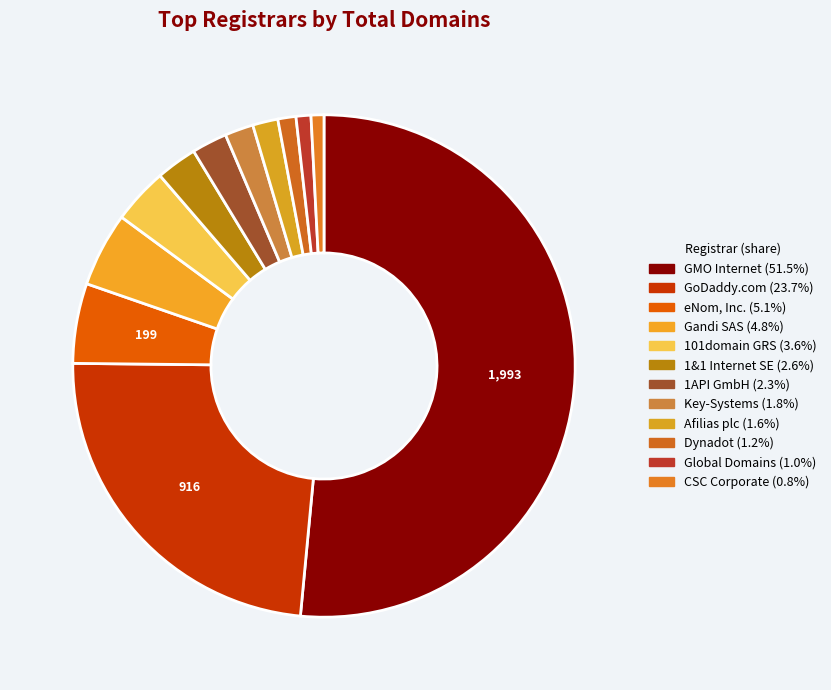

Rank the categories by value from lowest to highest.

CSC Corporate, Global Domains, Dynadot, Afilias plc, Key-Systems, 1API GmbH, 1&1 Internet SE, 101domain GRS, Gandi SAS, eNom, Inc., GoDaddy.com, GMO Internet